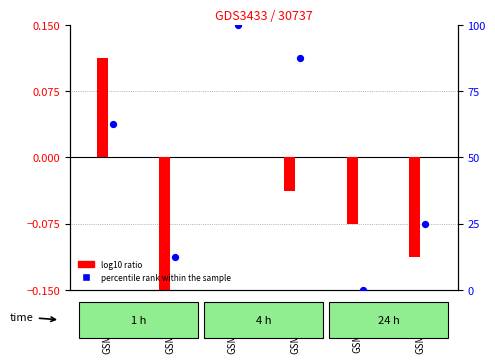

Which series reaches the minimum Y coordinate?

log10 ratio